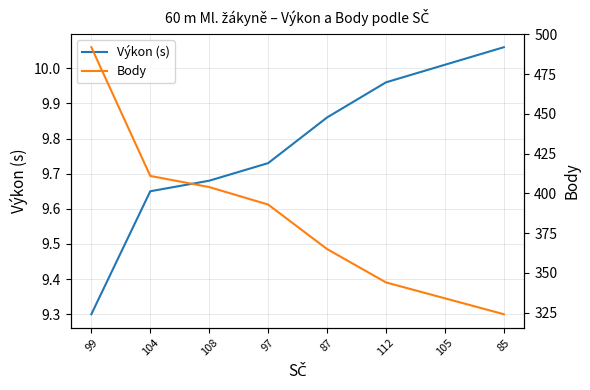

Count the number of categories in the chart.

8